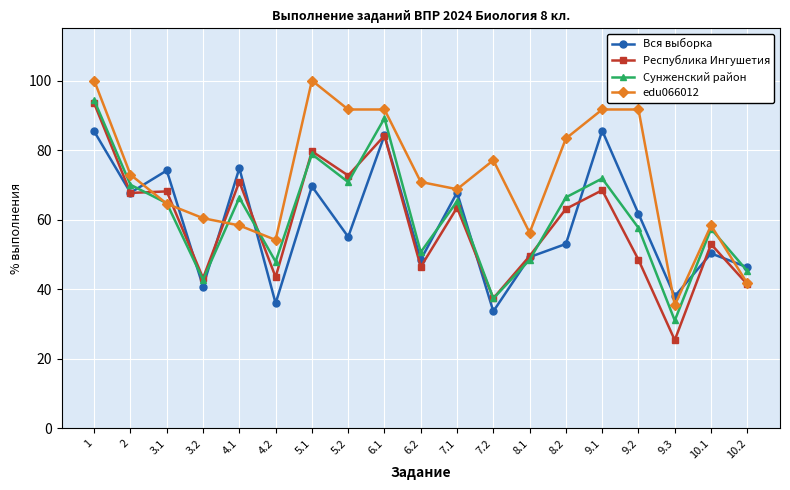

At which category does Сунженский район reach its first local peak?

4.1